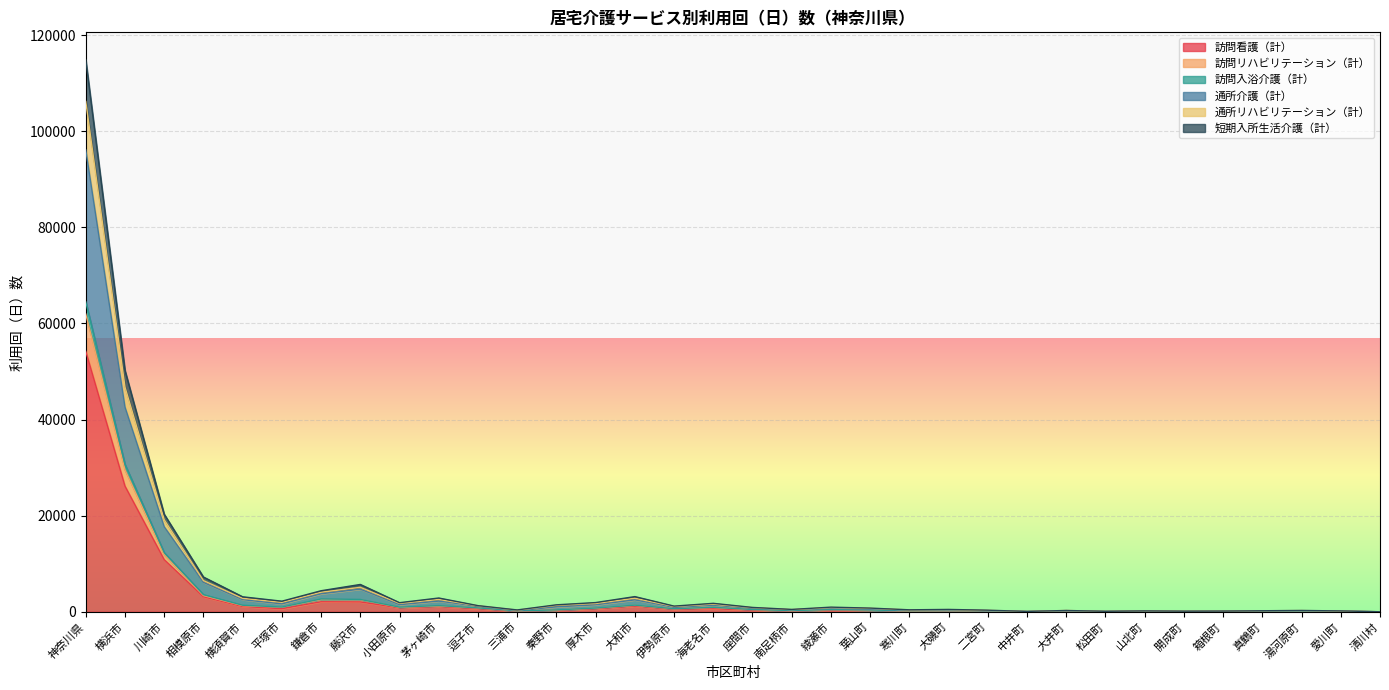

Between 大磯町 and 相模原市, which is larger?

相模原市